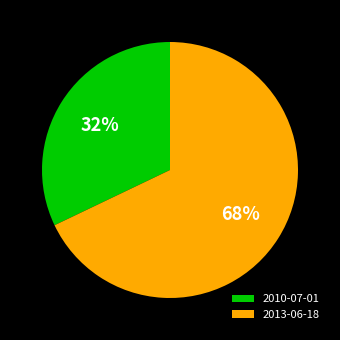

Between 2010-07-01 and 2013-06-18, which is larger?

2013-06-18